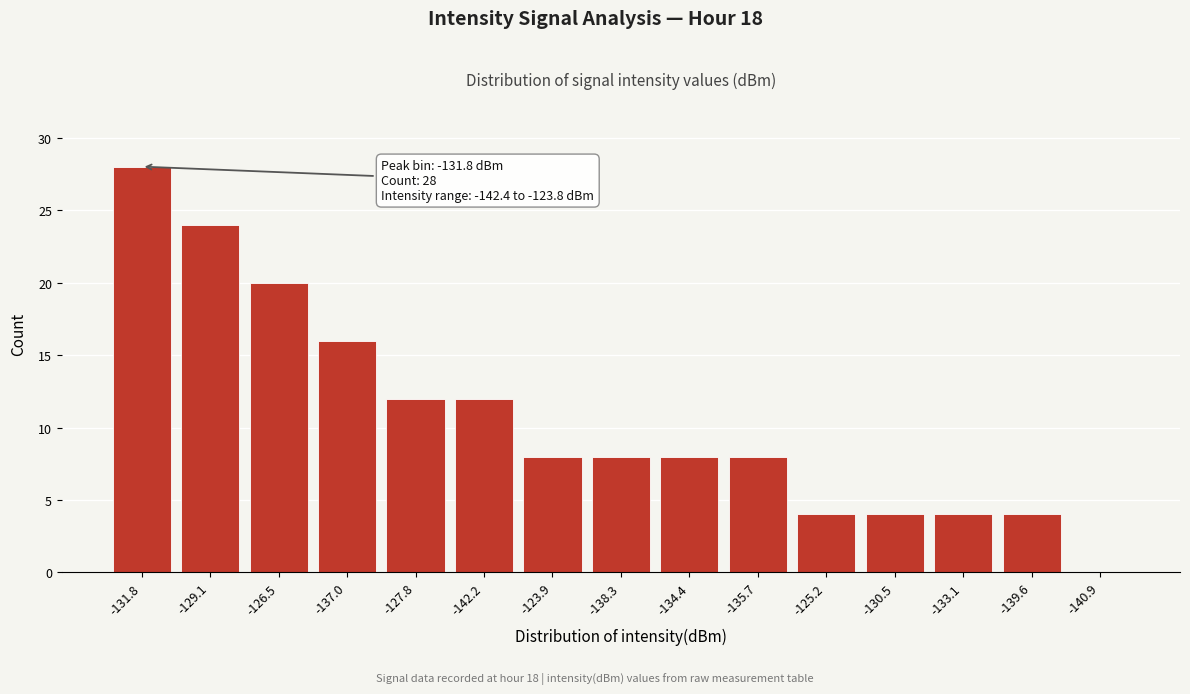

Reading left to right, extract all data points from this chart.

-131.8=28	-129.1=24	-126.5=20	-137.0=16	-127.8=12	-142.2=12	-123.9=8	-138.3=8	-134.4=8	-135.7=8	-125.2=4	-130.5=4	-133.1=4	-139.6=4	-140.9=0